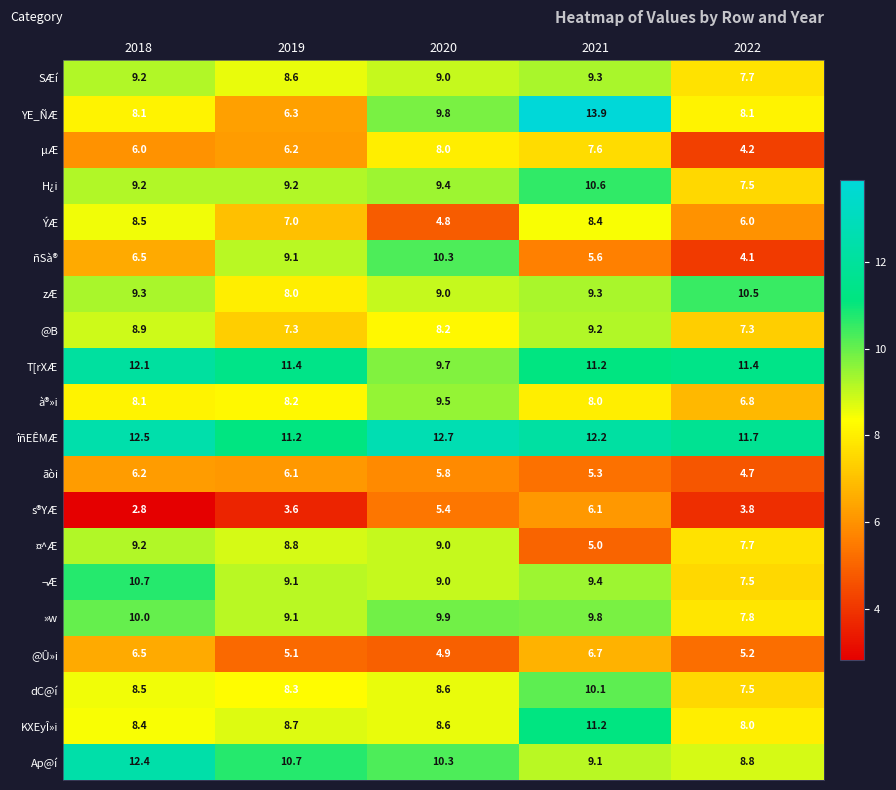

At which category is the sum across all series the highest?

2021